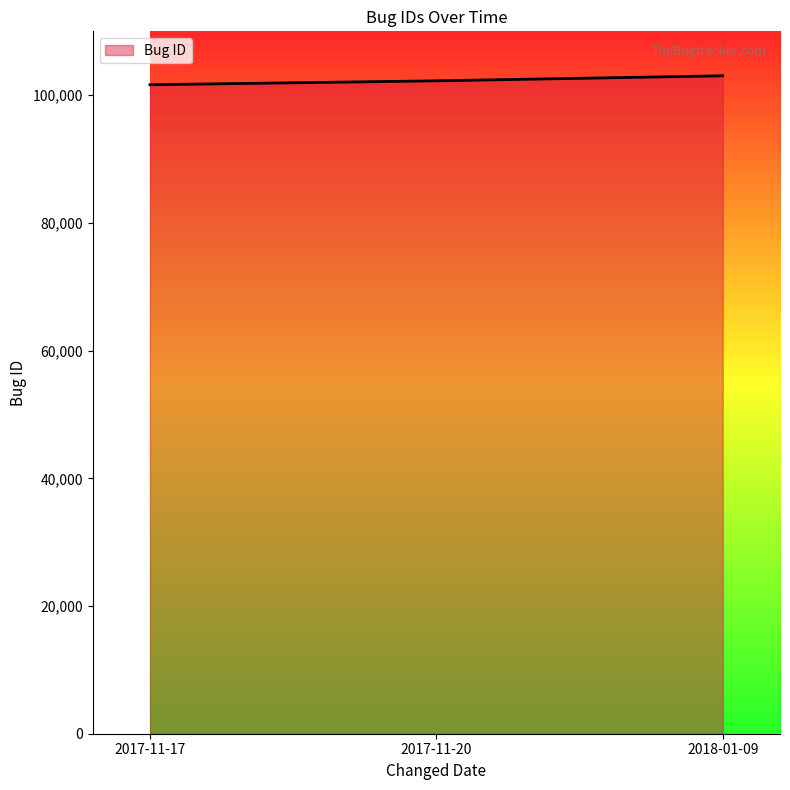

What is the sum of all values?

306926